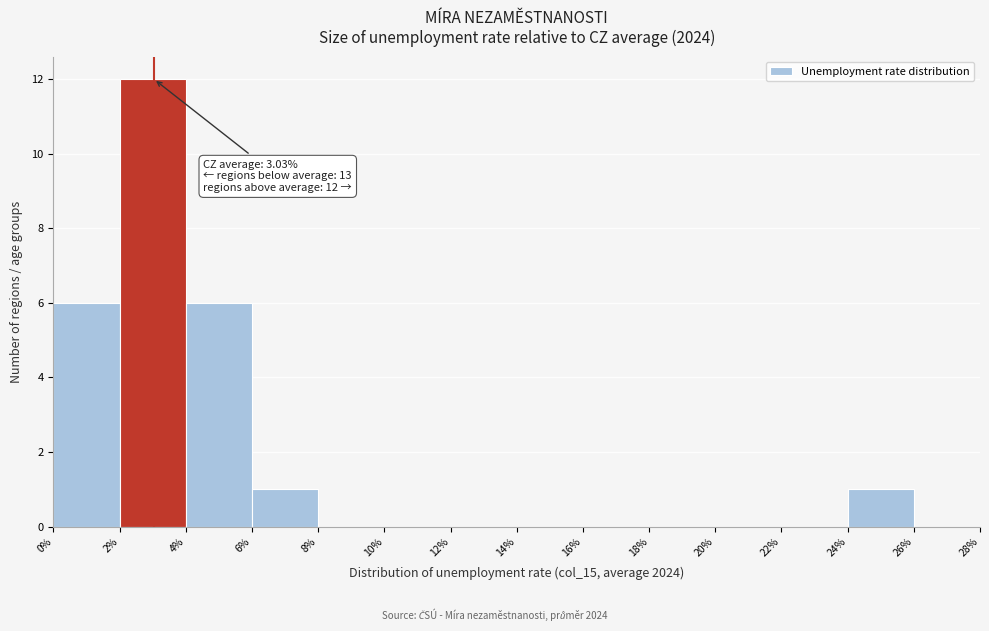

Over which range of the x-axis is the bar tallest?

2% to 4%